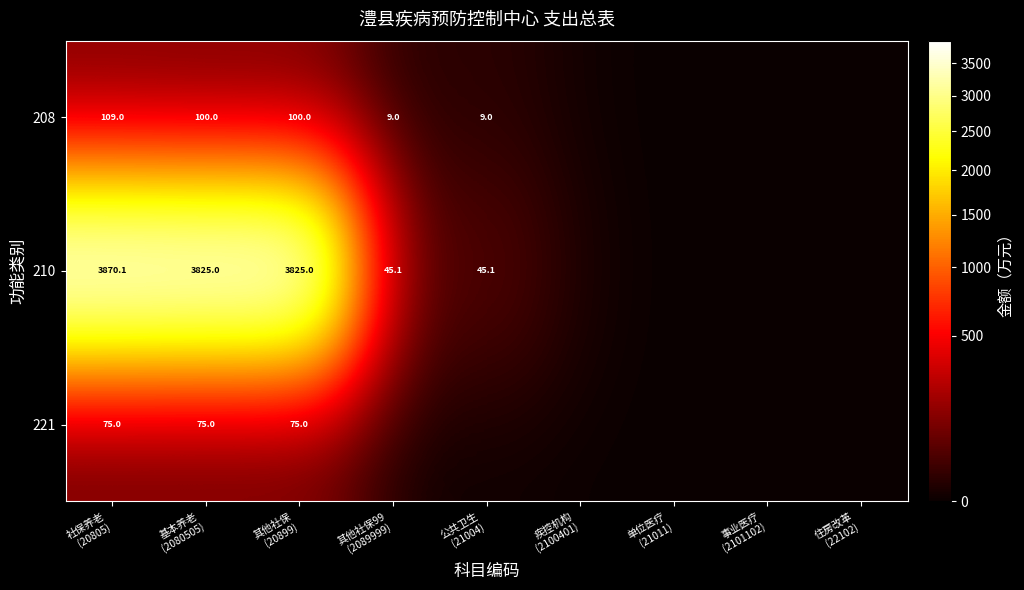

True or false: 221 has a value of 0.0 at 其他社保99 (2089999).

True